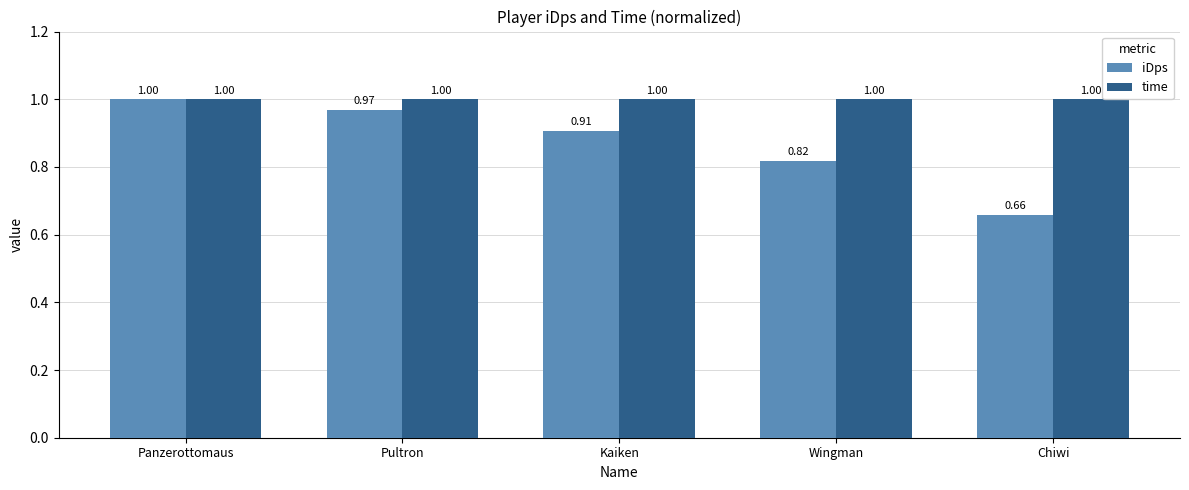

What is the total value across all series at Kaiken?

1.9